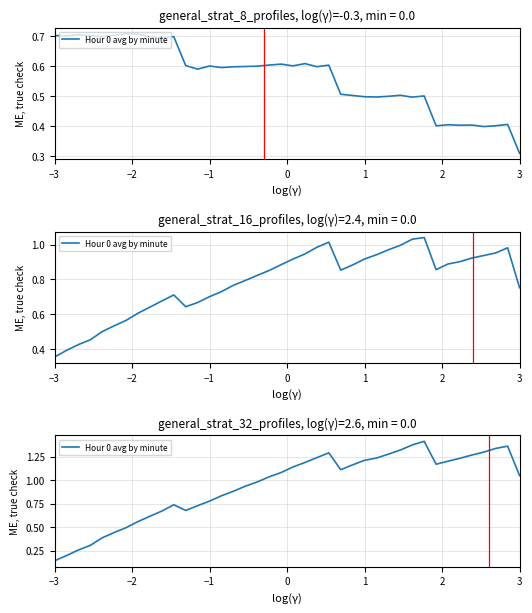

What is the value of the 26th point from the left?

1.2